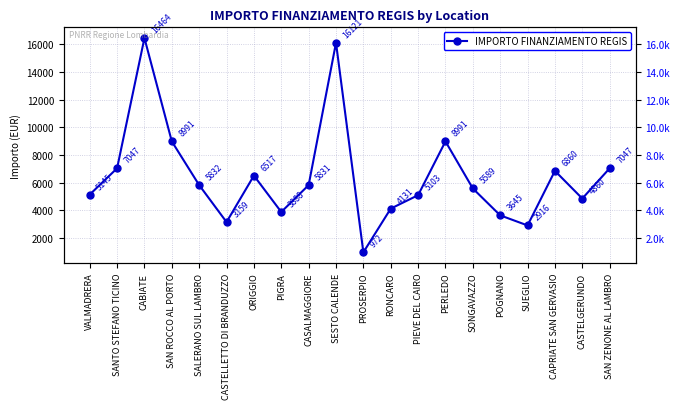

How many lines are shown in the chart?

1